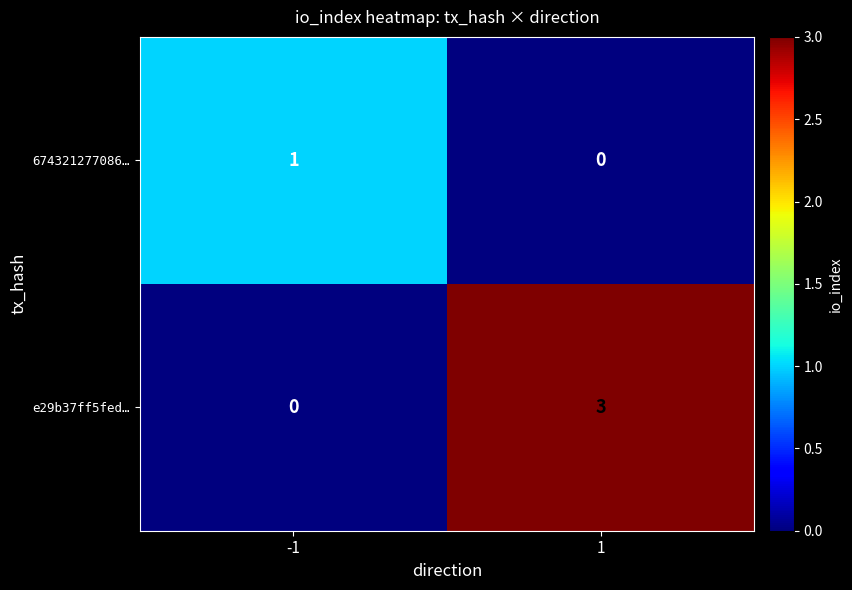

Is the value of 674321277086… at -1 greater than the value of e29b37ff5fed… at 1?

No